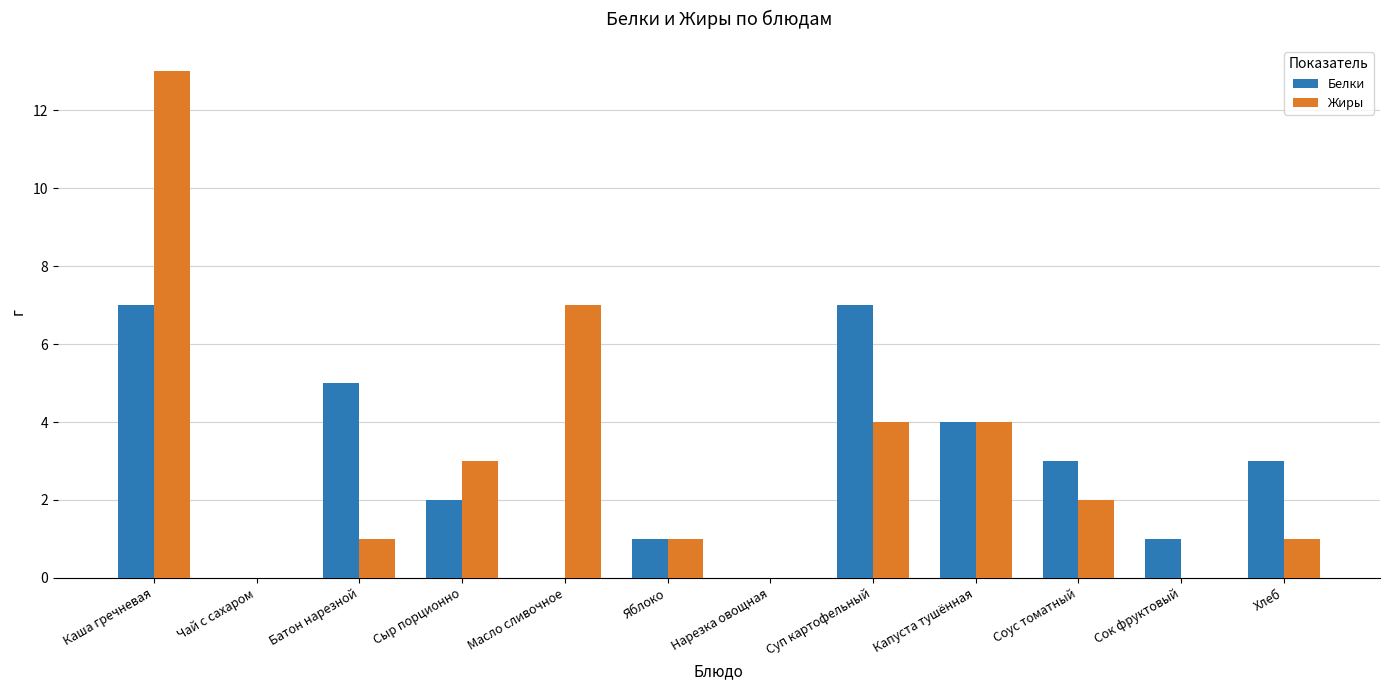

Between Батон нарезной and Соус томатный, which series saw the biggest shift?

Белки